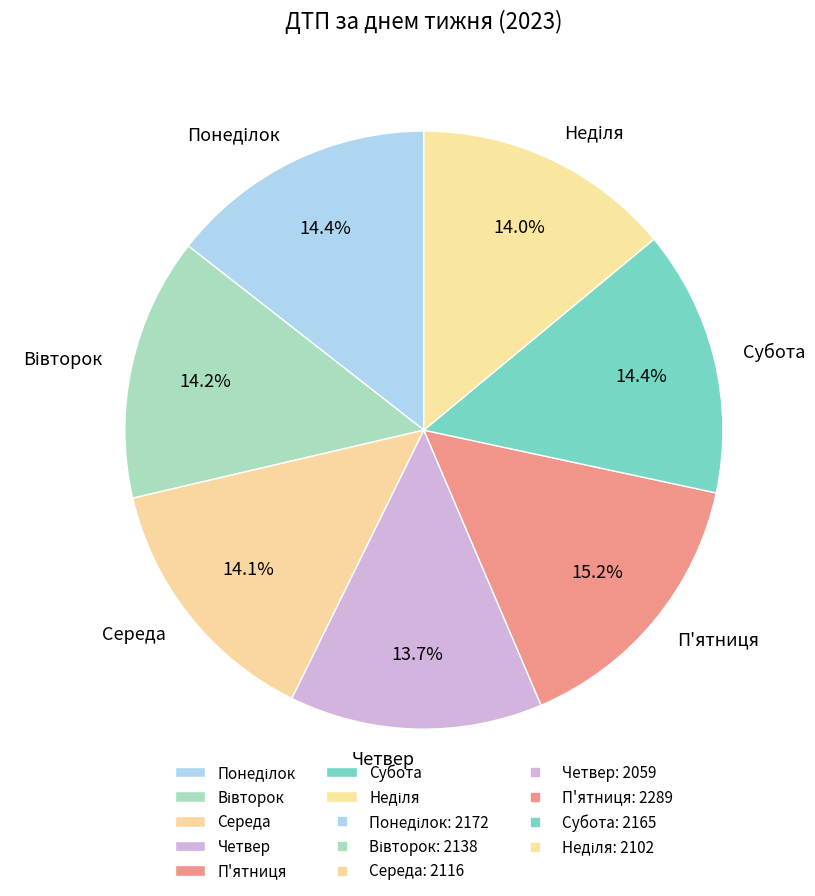

Do Четвер and Середа together represent more than half of the pie?

No